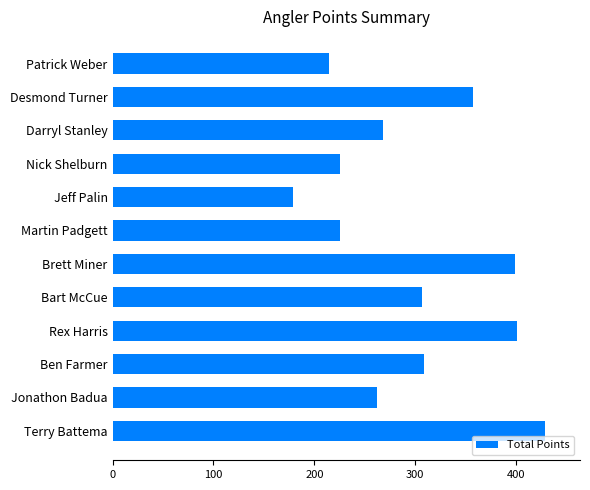

What is the approximate value at Martin Padgett?

225